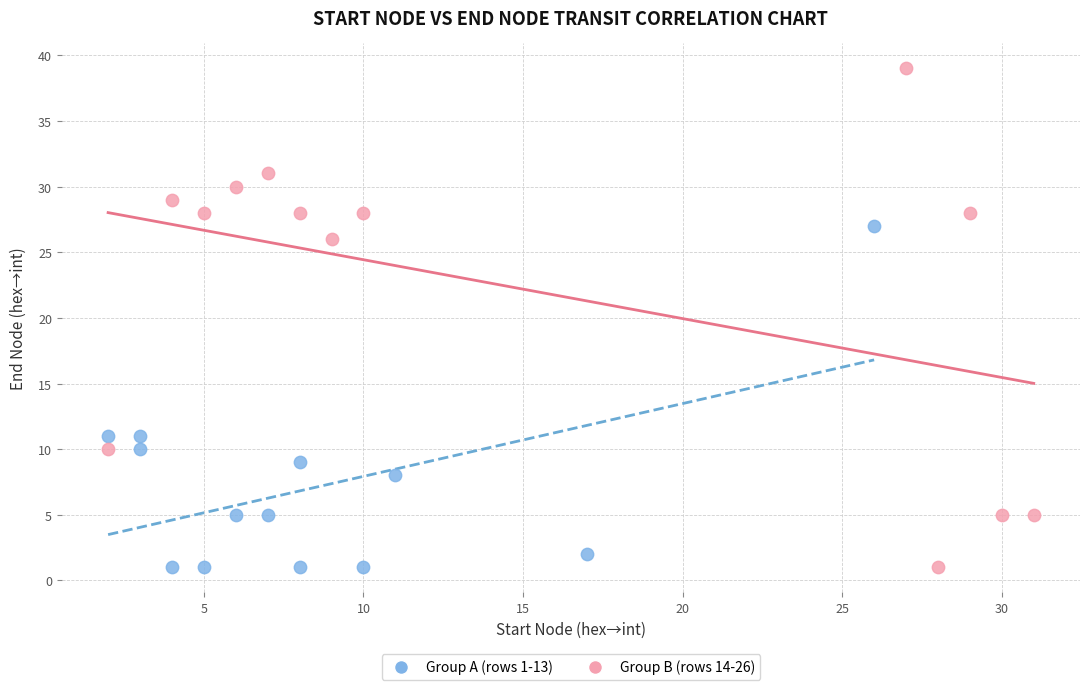

What are all the series names shown in the legend?

Group A (rows 1-13), Group B (rows 14-26)